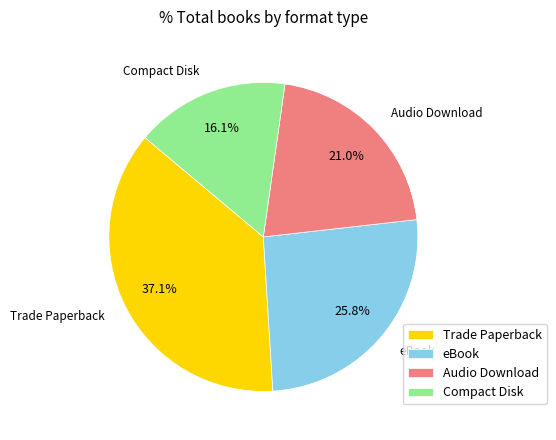

Is the sum of Trade Paperback and eBook greater than half?

Yes